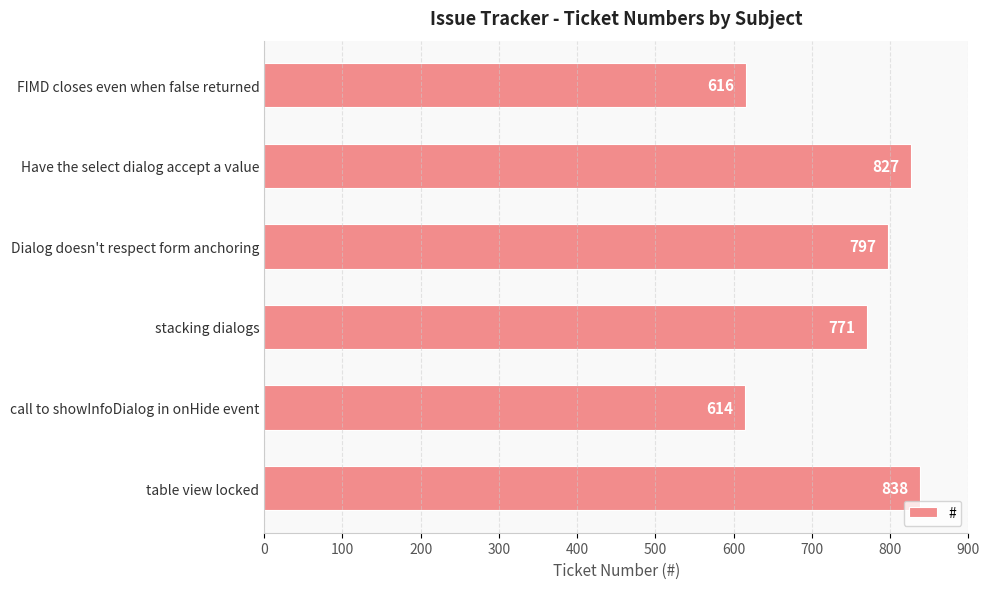

Reading top to bottom, transcribe all the data shown in this chart.

616	827	797	771	614	838